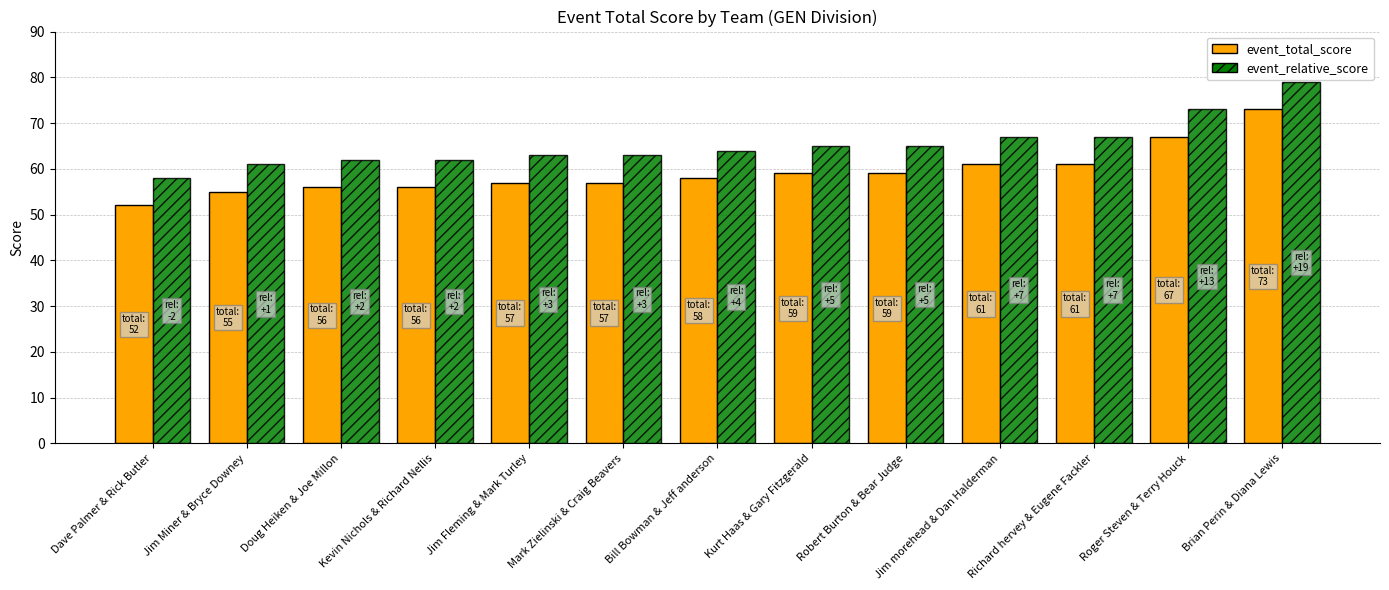

What is the spread (max minus min) of values at Jim Miner & Bryce Downey?

6